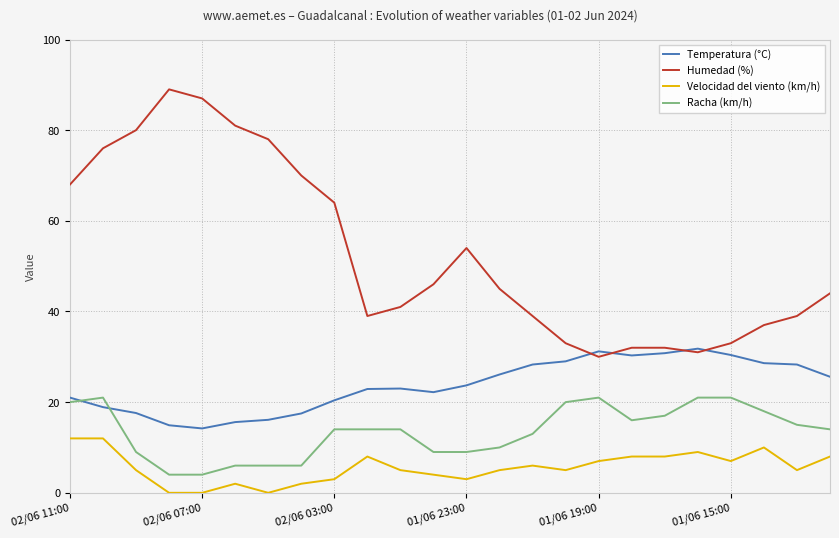

Rank the series by their maximum value, from lowest to highest.

Velocidad del viento (km/h), Racha (km/h), Temperatura (°C), Humedad (%)